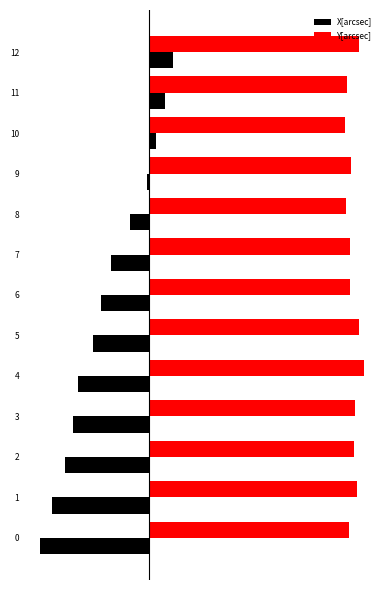

What is the difference between the maximum and minimum values in the X[arcsec] series?

372.4